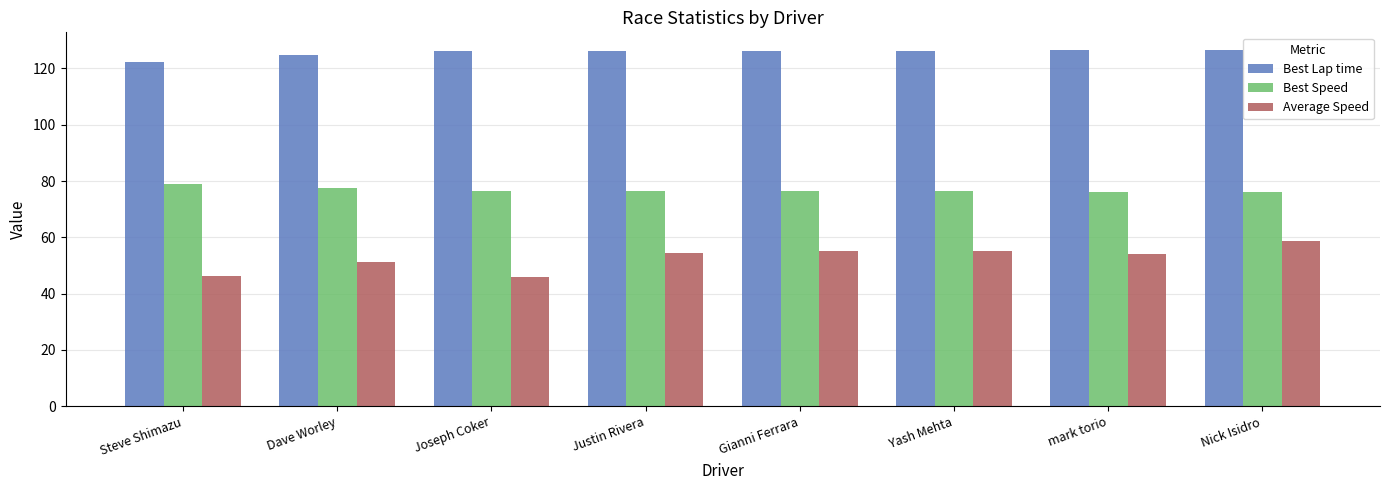

Is it true that Average Speed equals 28.8 at Yash Mehta?

False